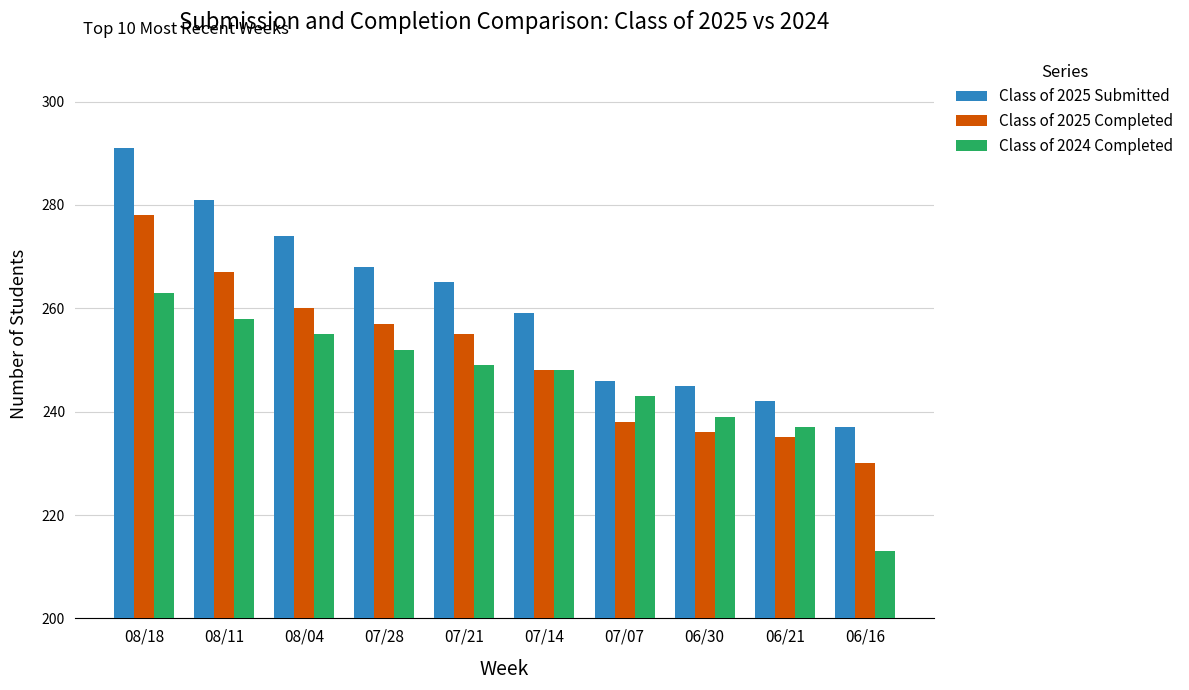

What is the spread (max minus min) of values at 08/11?

23